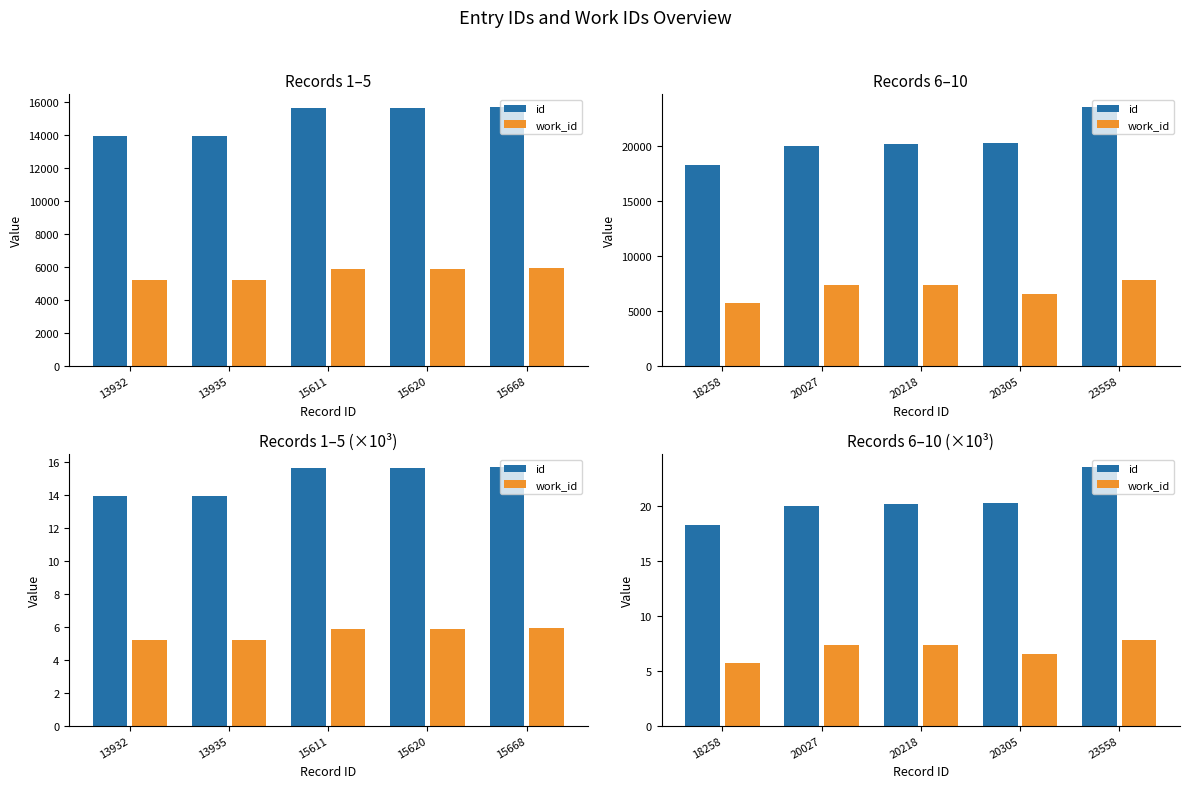

What is the average value of the id series?

20.5